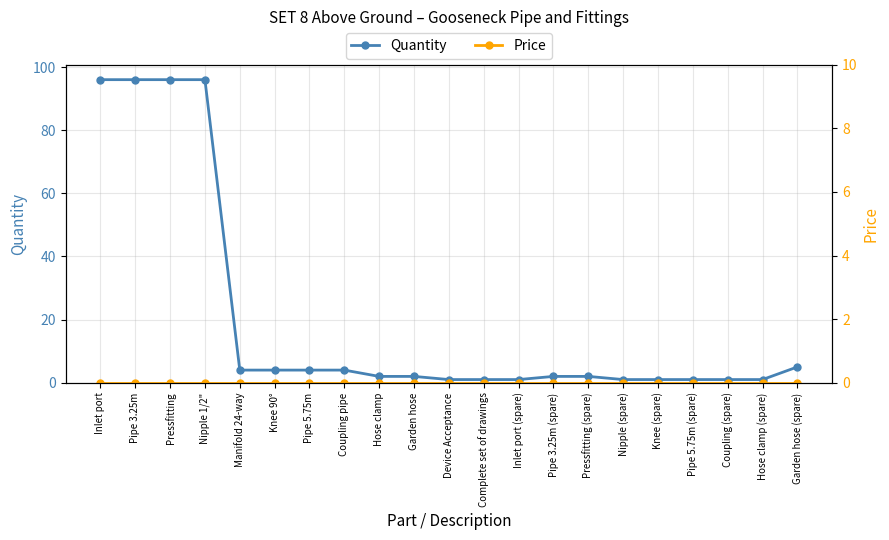

What position from the right is Knee (spare)?

5